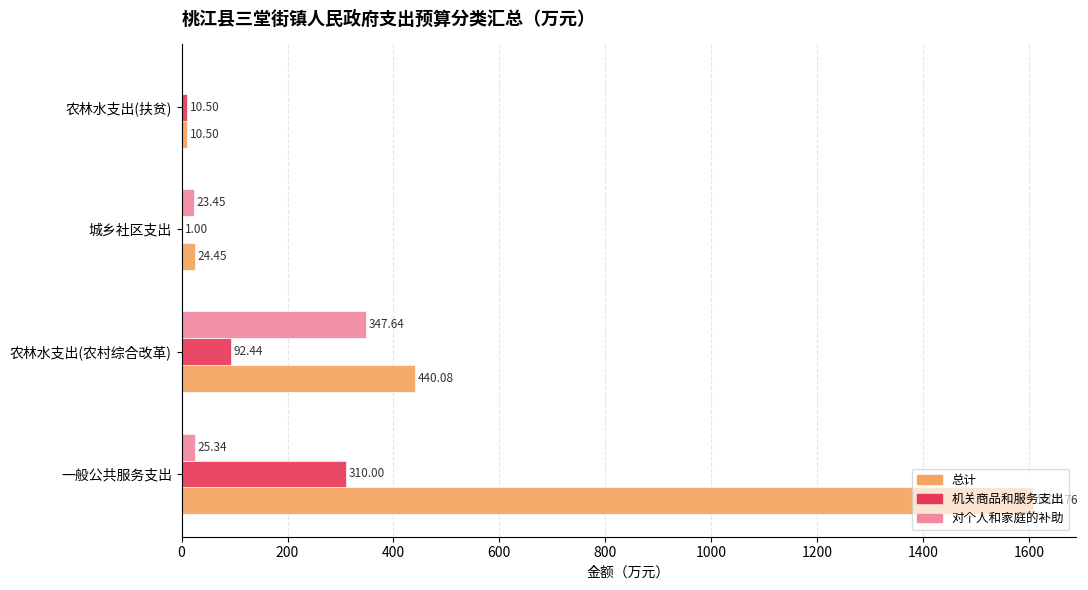

What is the highest value of the 总计 series?

1607.8